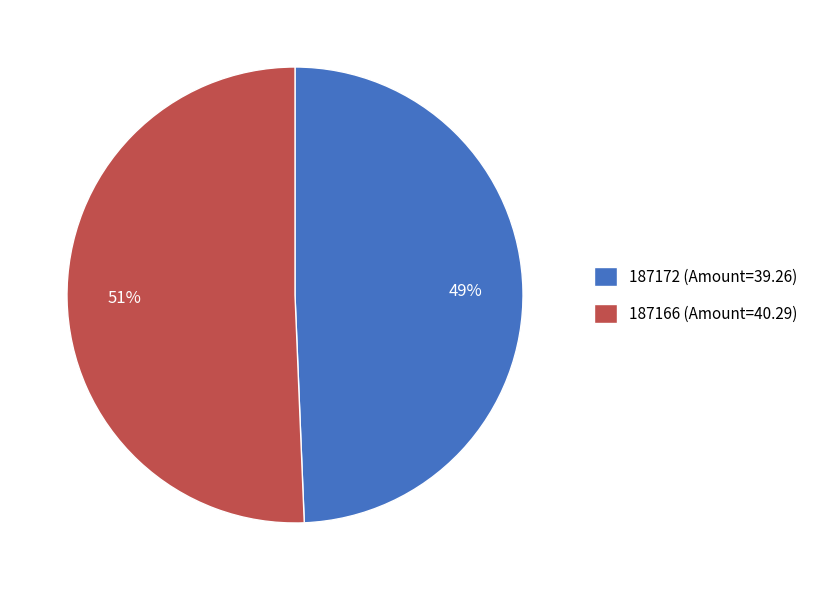

Which slice is the largest?

187166 (Amount=40.29)